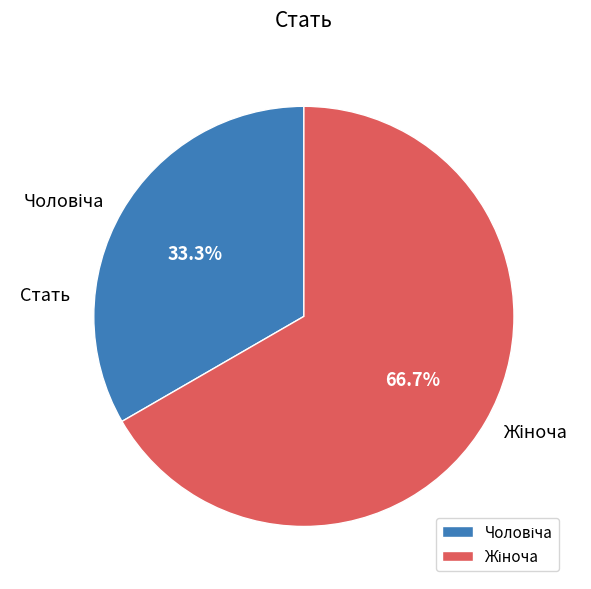

Does any single category account for the majority?

Yes